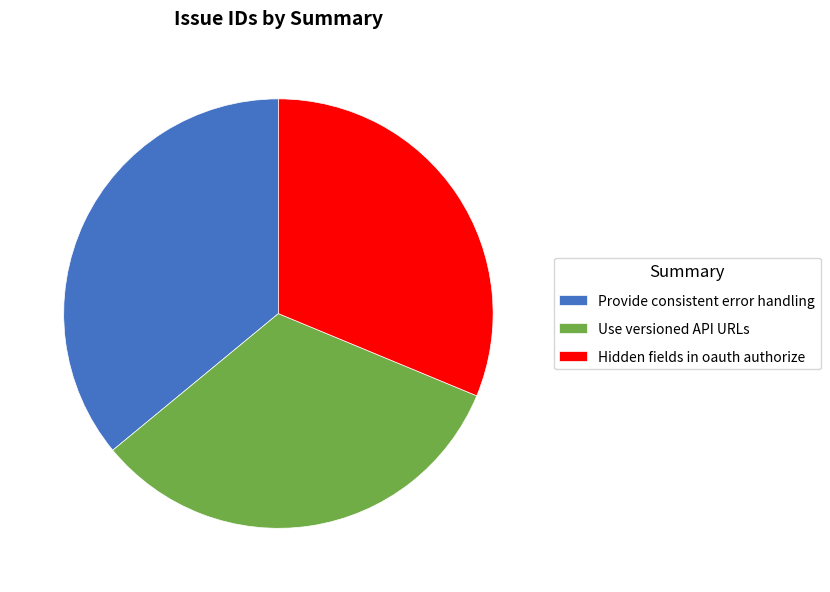

Is it true that Hidden fields in oauth authorize is 40% of the pie?

False